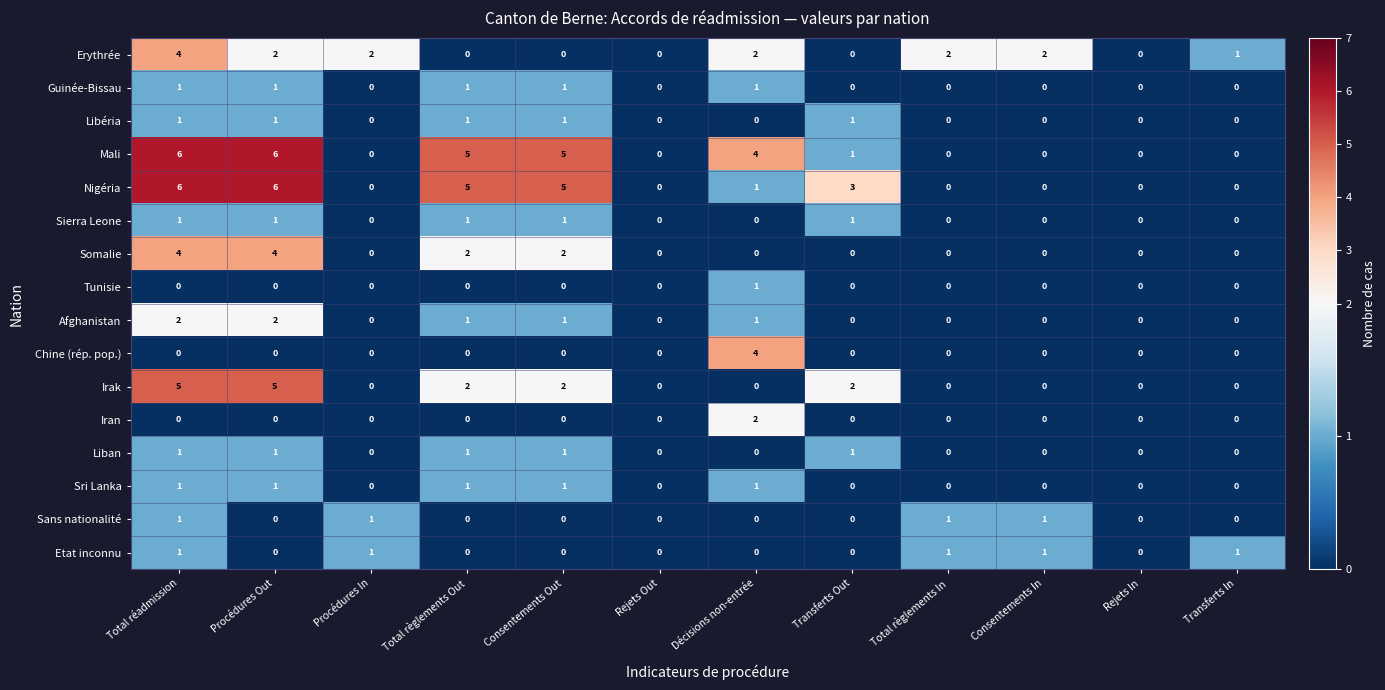

What is the total value across all series at Consentements In?

4